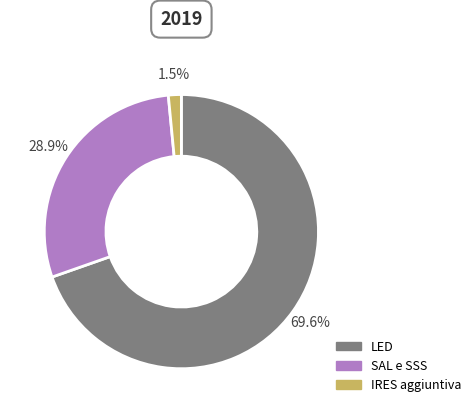

To the nearest percent, what percentage of the pie is LED?

70%